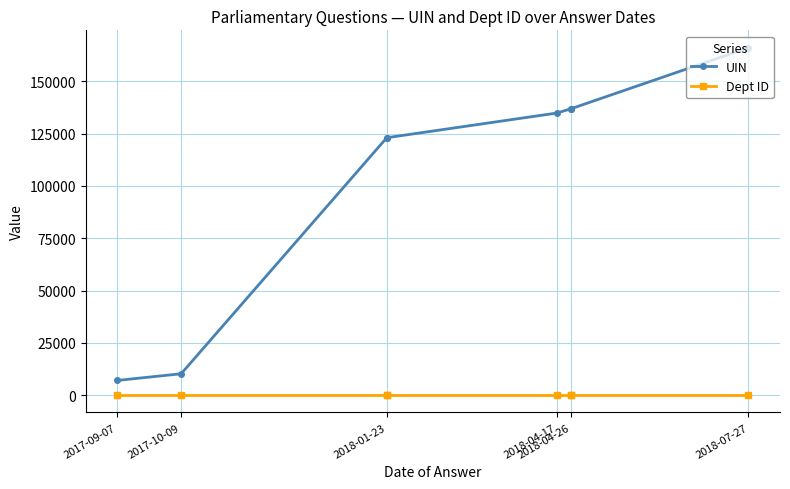

What is the maximum value for UIN?

166110